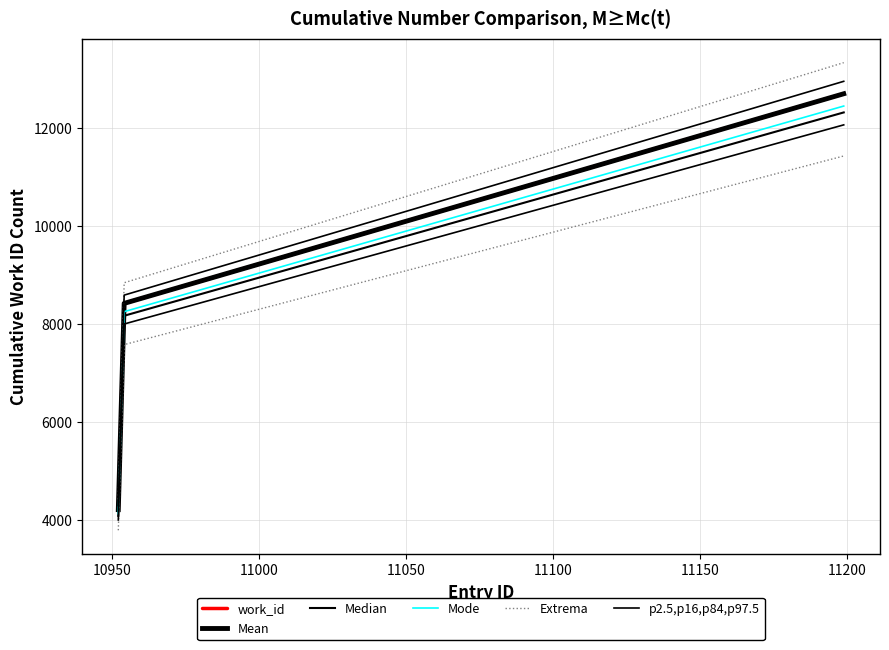

At how many categories does at least one series exceed 6262?

2